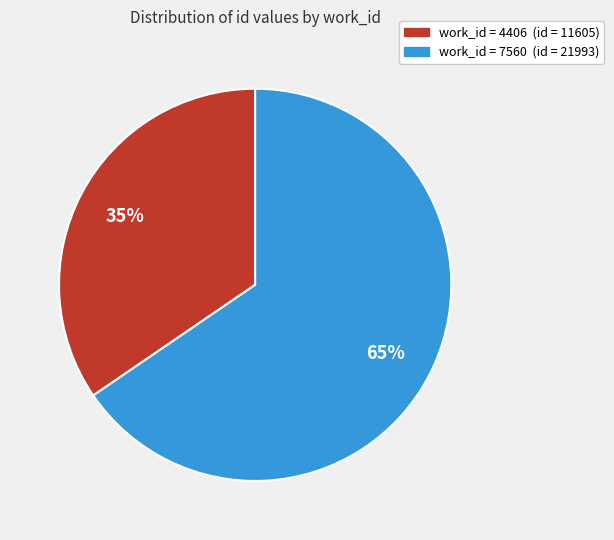

To the nearest percent, what is the average slice percentage?

50%